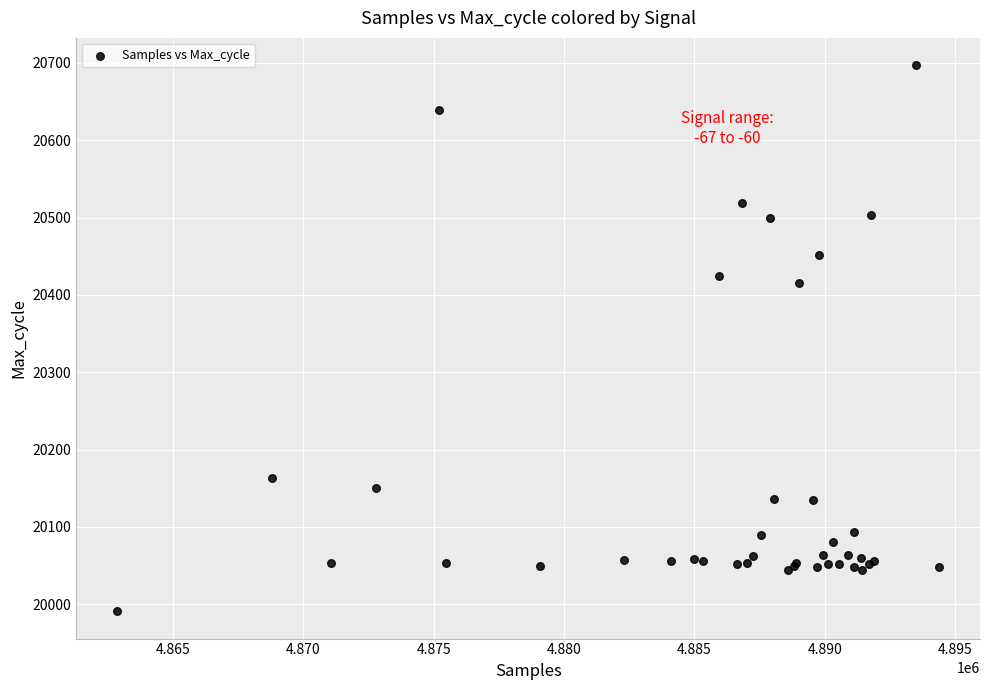

What Y value in the scatter plot is closest to 20344?

20415